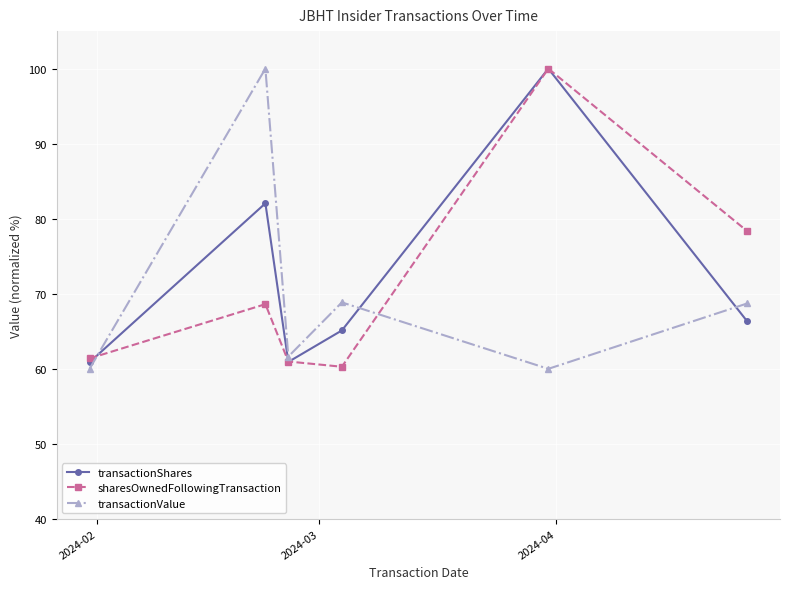

After their last crossing, which series has the higher values: transactionValue or sharesOwnedFollowingTransaction?

sharesOwnedFollowingTransaction